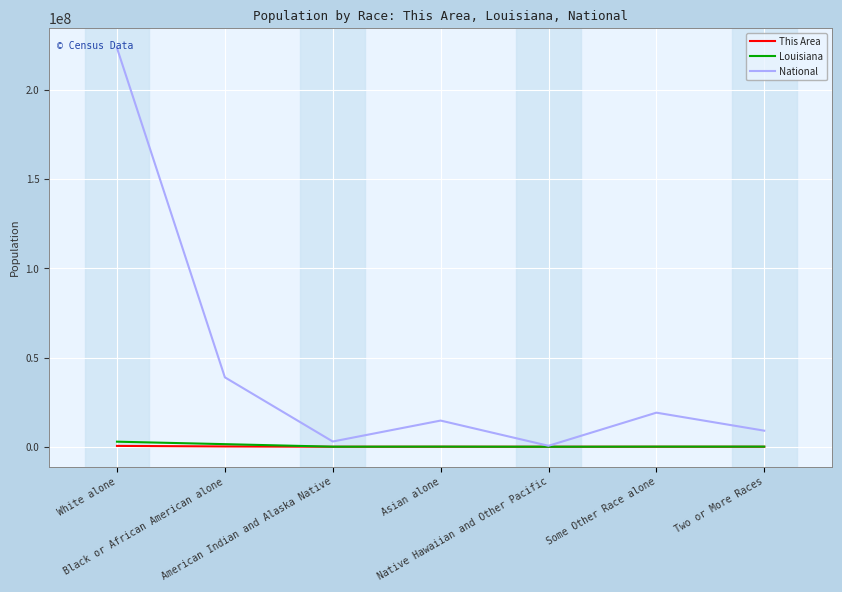

The Louisiana series shows 72883 at Two or More Races. True or false?

True